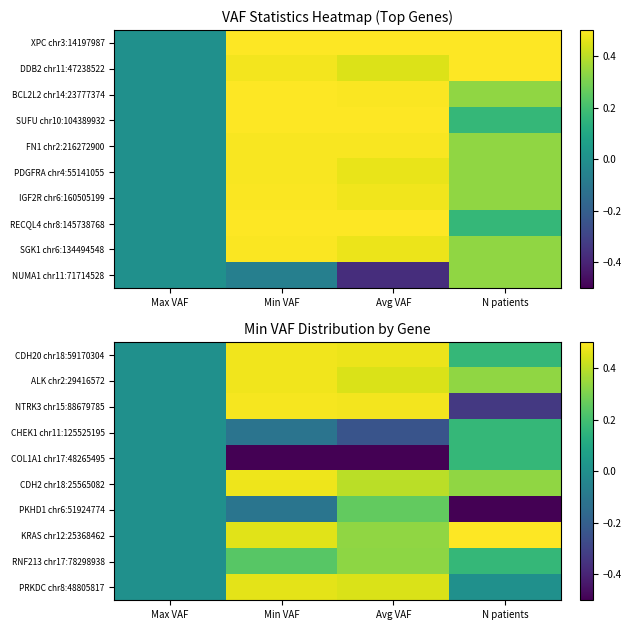

Which category has the highest value in the CHEK1 chr11:125525195 series?

N patients